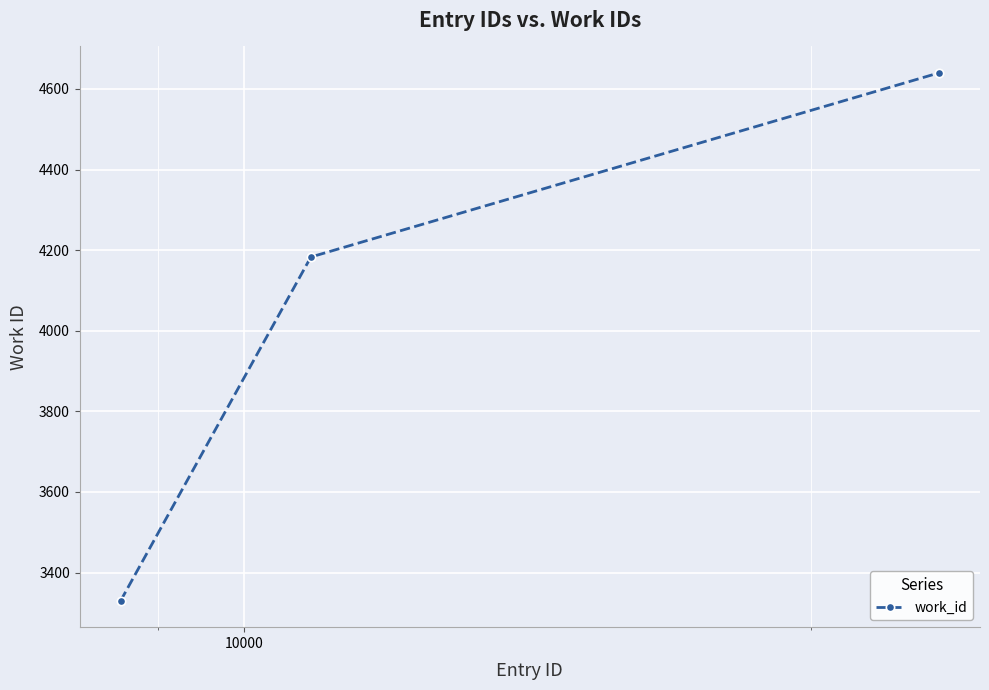

What is the sum of all values?

12153